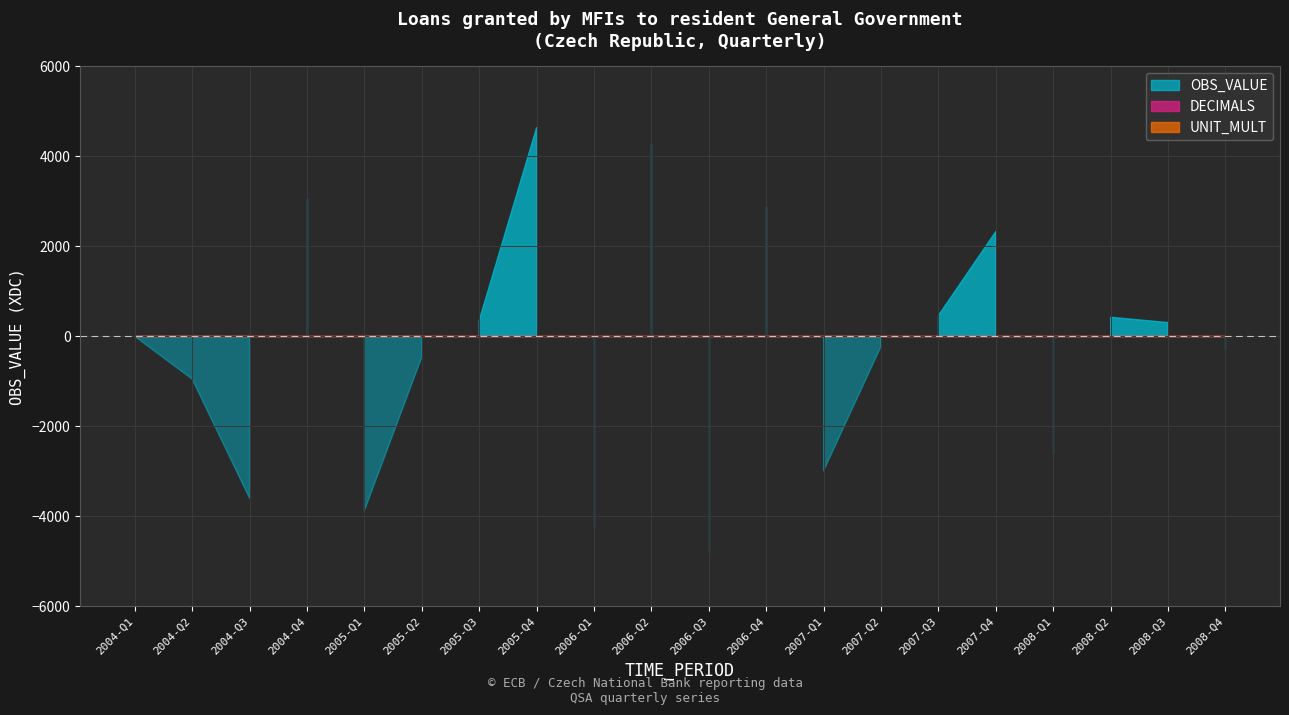

Between 2007-Q4 and 2007-Q3, which is larger?

2007-Q4